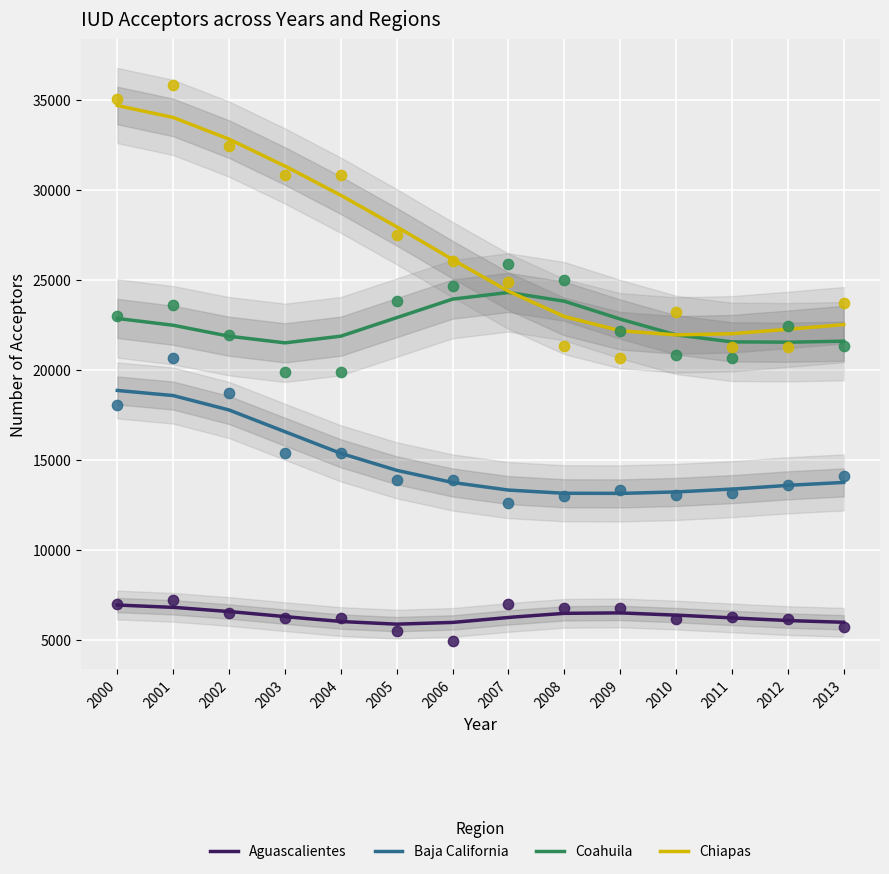

At how many categories does at least one series exceed 31807?

3